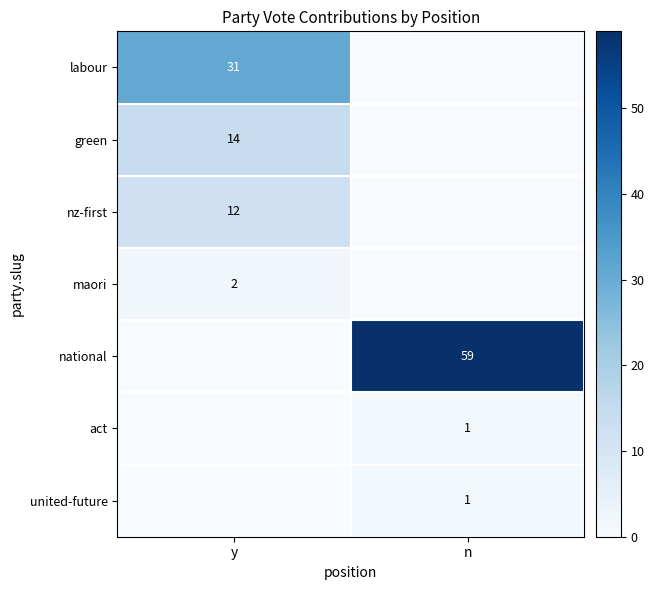

The value of green at y is 14. True or false?

True